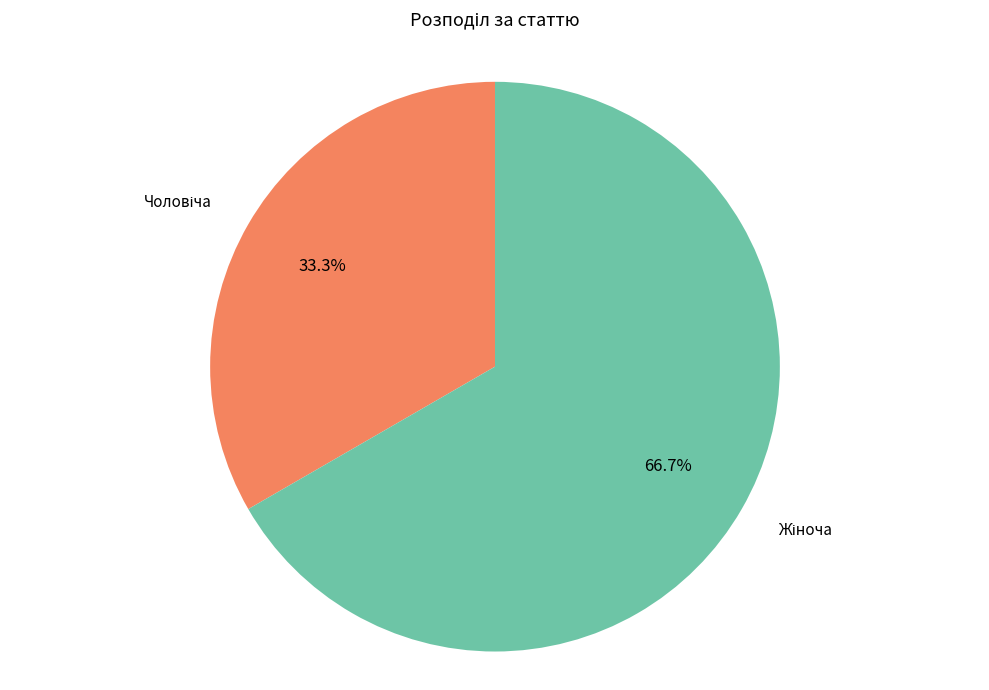

Is there a majority slice in this chart?

Yes